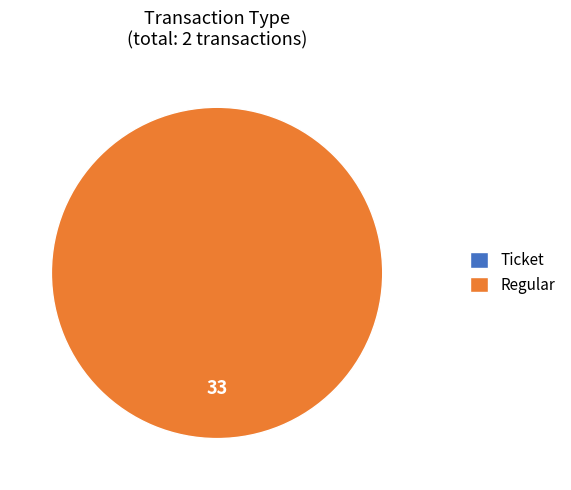

Is there a majority slice in this chart?

Yes